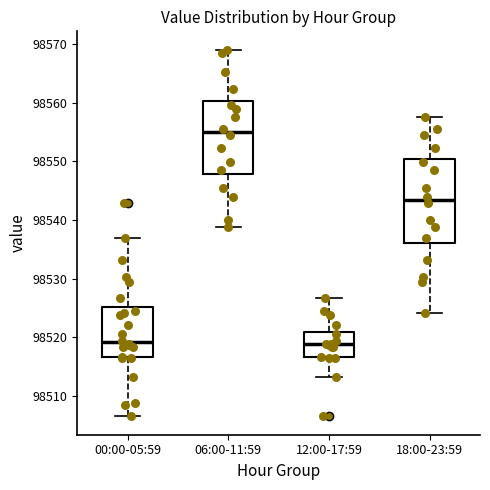

Comparing the boxes themselves (not the whiskers), which one is the tallest?

18:00-23:59